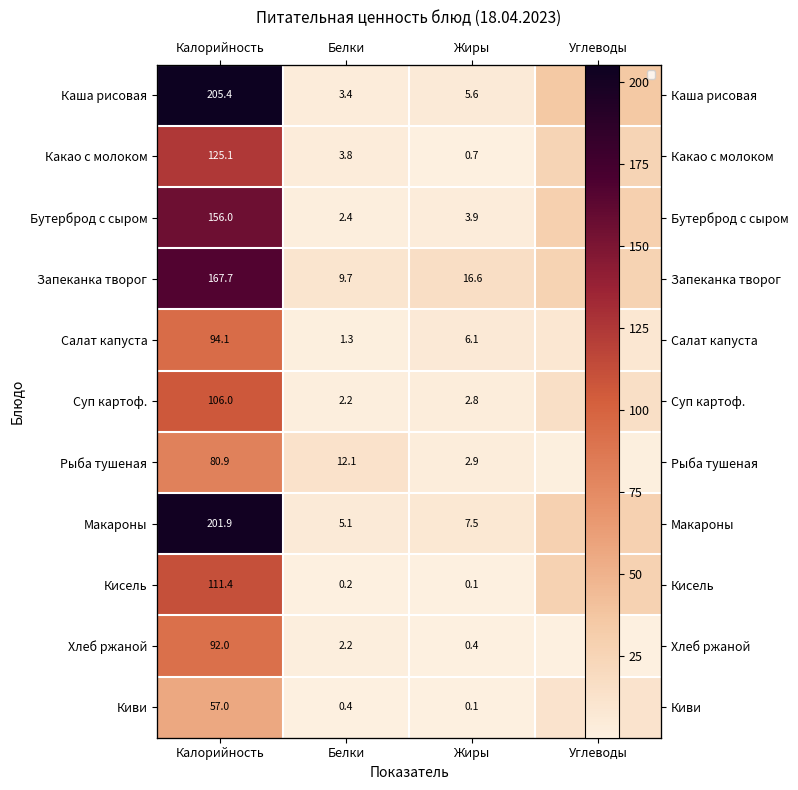

The Бутерброд с сыром series shows 15.2 at Углеводы. True or false?

False